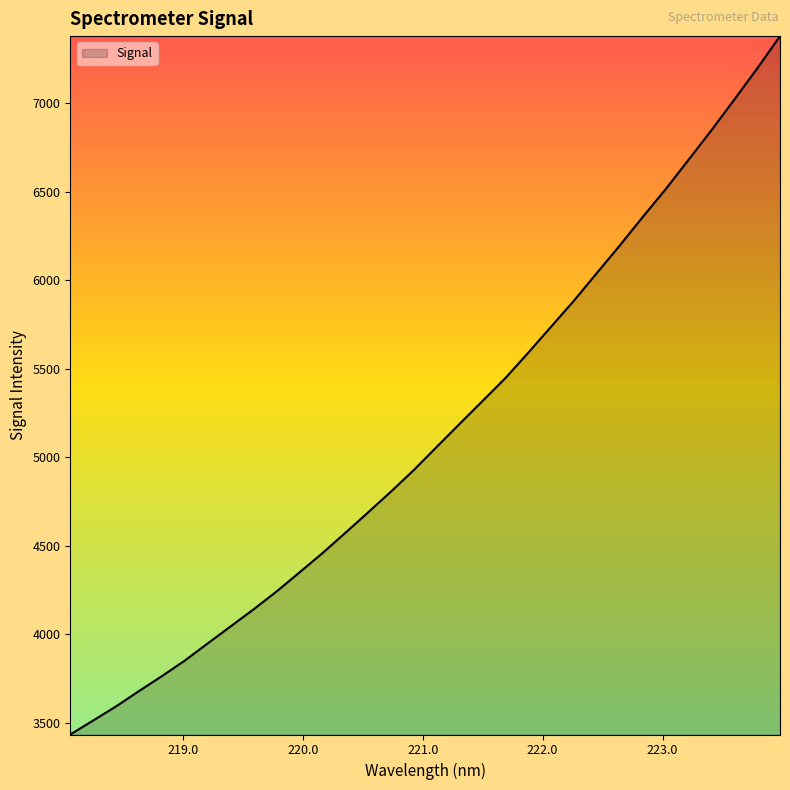

What is the difference between the maximum and minimum values?

3941.5